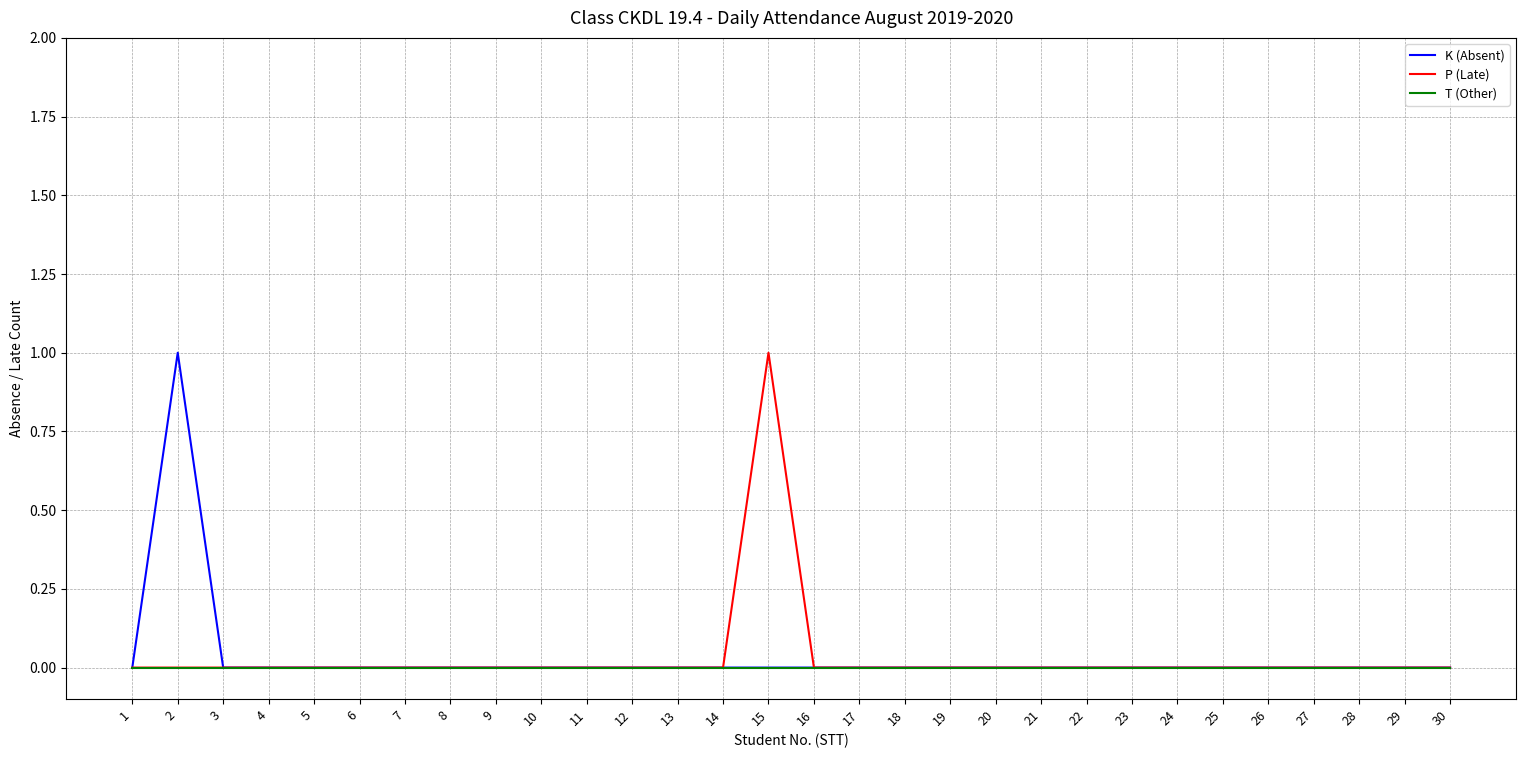

The K (Absent) series shows 0 at 27. True or false?

True